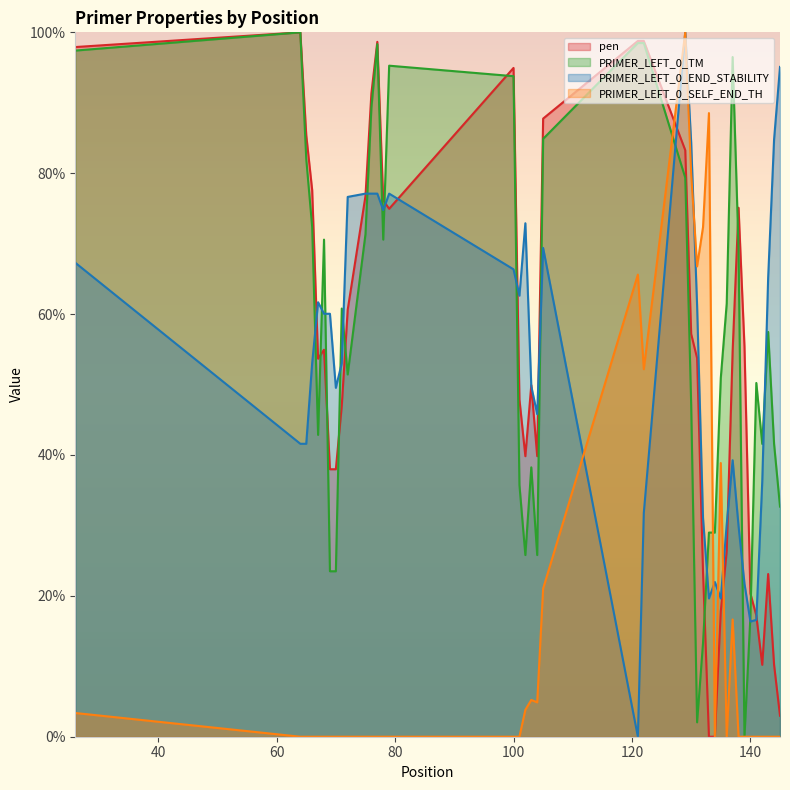

List the labels in order of PRIMER_LEFT_0_SELF_END_TH value, smallest first.

64, 65, 66, 67, 68, 69, 70, 71, 72, 75, 76, 77, 78, 79, 100, 101, 134, 136, 138, 139, 140, 141, 142, 143, 144, 145, 26, 102, 104, 103, 137, 105, 135, 122, 121, 131, 132, 130, 133, 129